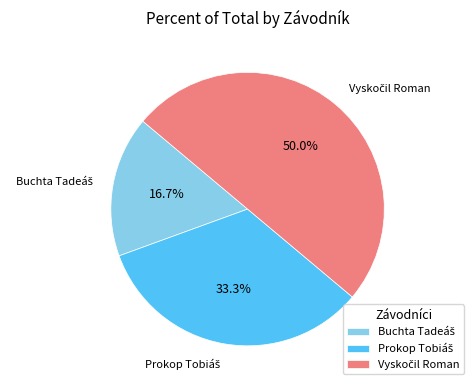

Which category has the smallest portion of the pie?

Buchta Tadeáš